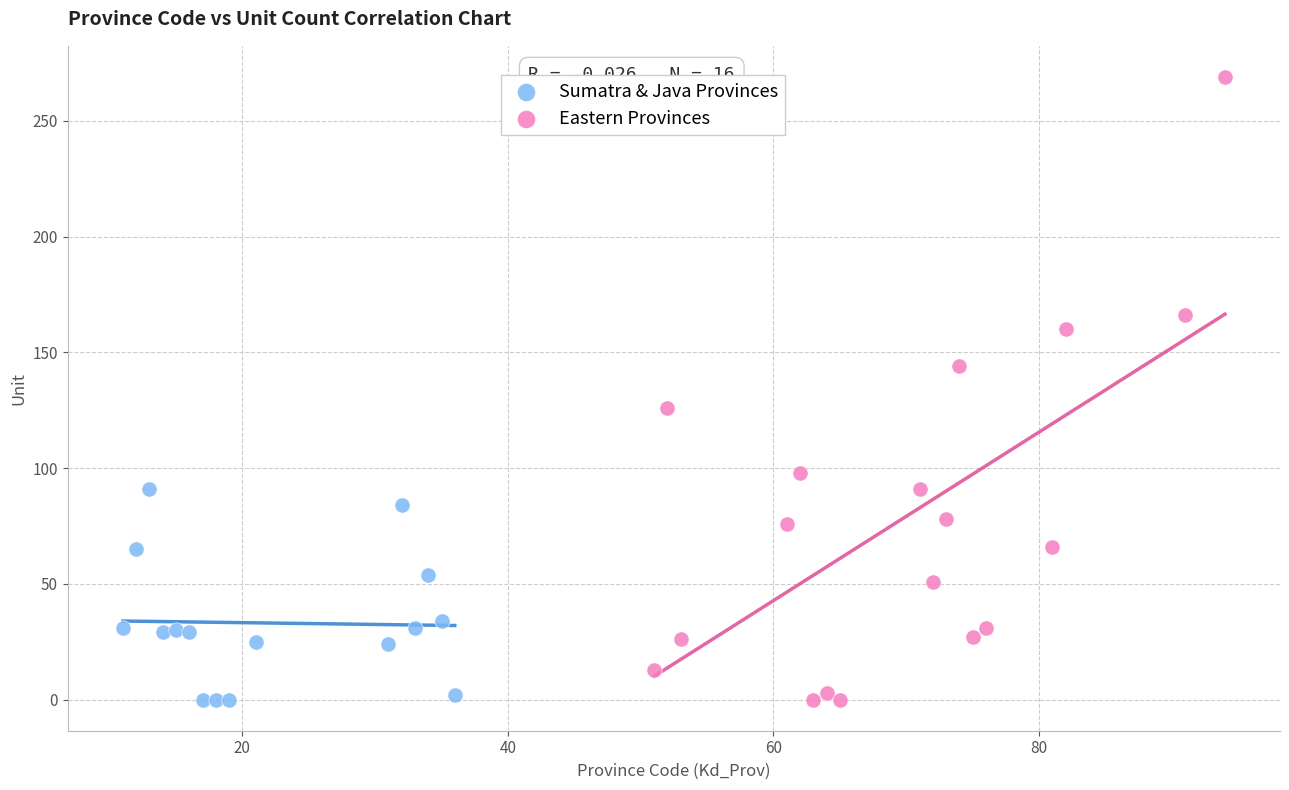

Which series reaches the maximum Y coordinate?

Eastern Provinces